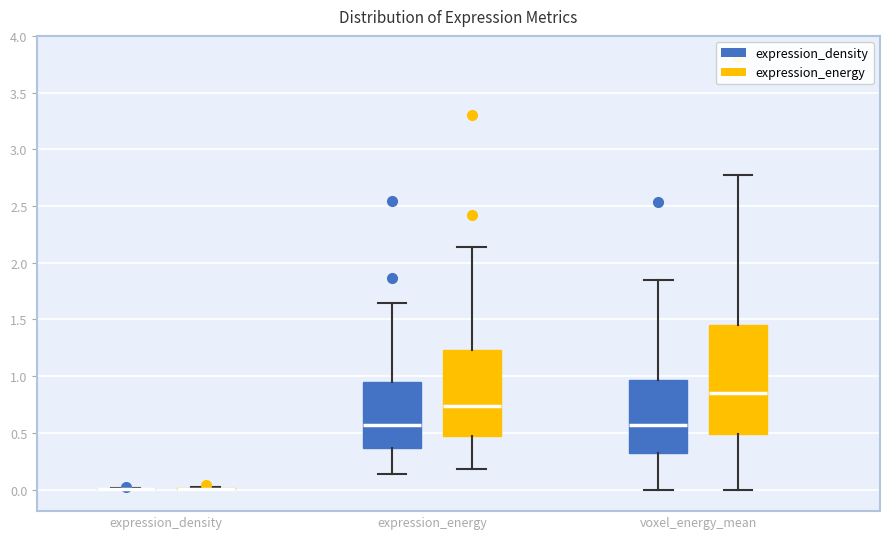

Reading left to right, transcribe this box plot: for each box, give where its median line is, the range the box spans, and where its two whiskers end, as read against the y-axis. The values are not printed on the chart, so give them approximately, as read against the axis.

expression_density (expression_density): box collapsed to a line at 0.00, whiskers 0.00 to 0.00
expression_density (expression_energy): box collapsed to a line at 0.00, whiskers 0.00 to 0.05
expression_energy (expression_density): median 0.55, box 0.35 to 0.95, whiskers 0.15 to 1.65
expression_energy (expression_energy): median 0.75, box 0.50 to 1.25, whiskers 0.20 to 2.15
voxel_energy_mean (expression_density): median 0.55, box 0.35 to 0.95, whiskers 0.00 to 1.85
voxel_energy_mean (expression_energy): median 0.85, box 0.50 to 1.45, whiskers 0.00 to 2.80